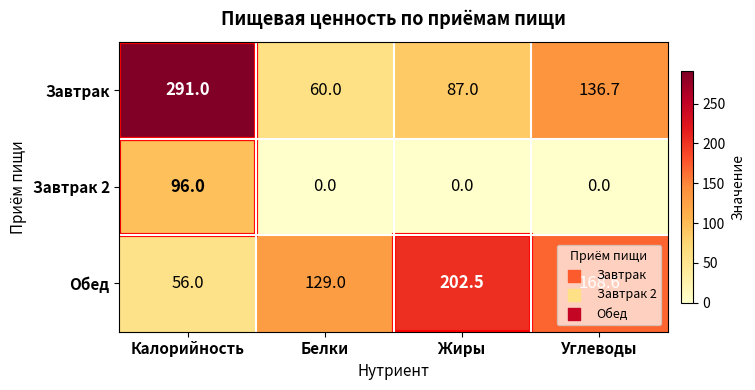

Which series has the largest range (max minus min)?

Завтрак